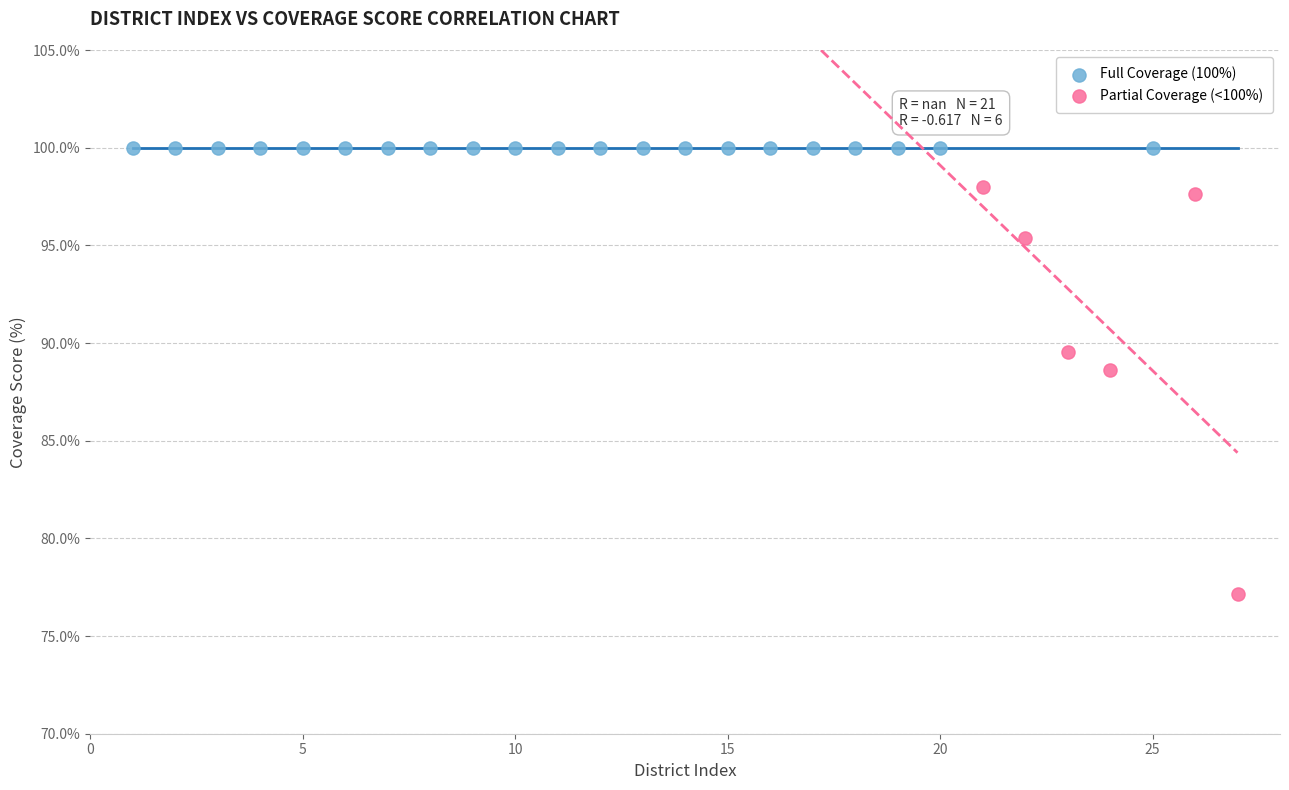

Which series contains the lowest Y value?

Partial Coverage (<100%)